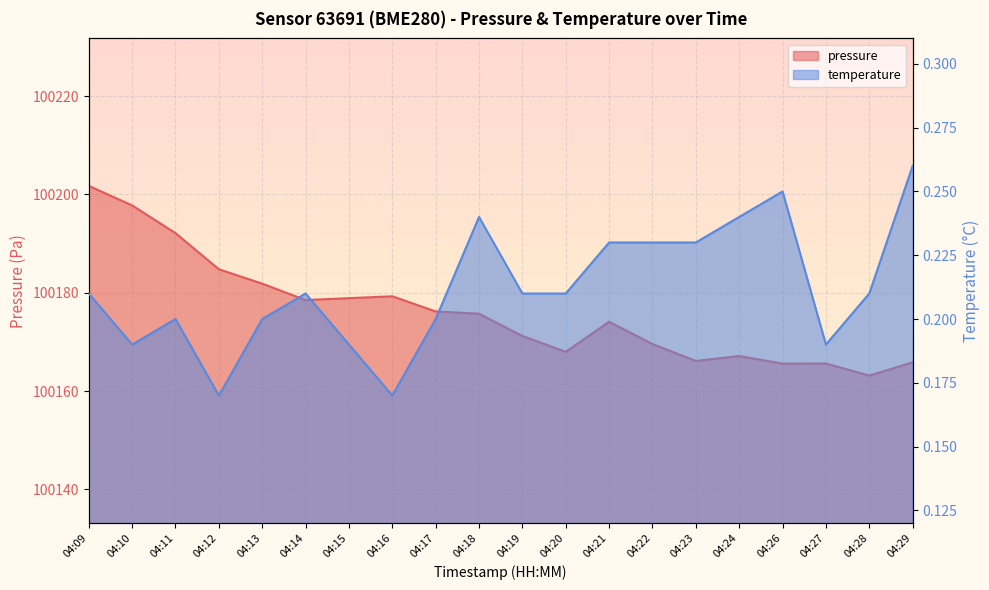

Rank the series by their maximum value, from lowest to highest.

temperature, pressure